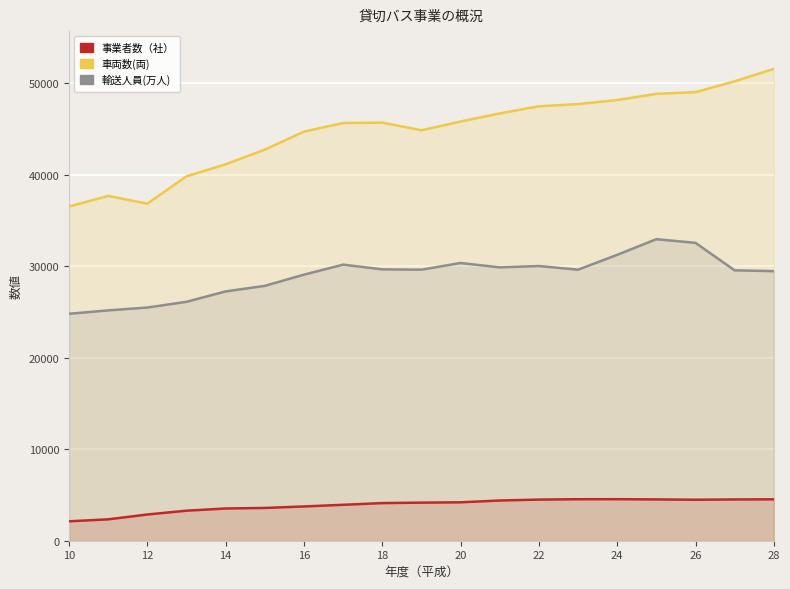

True or false: 車両数(両) and 輸送人員(万人) intersect in this chart.

False